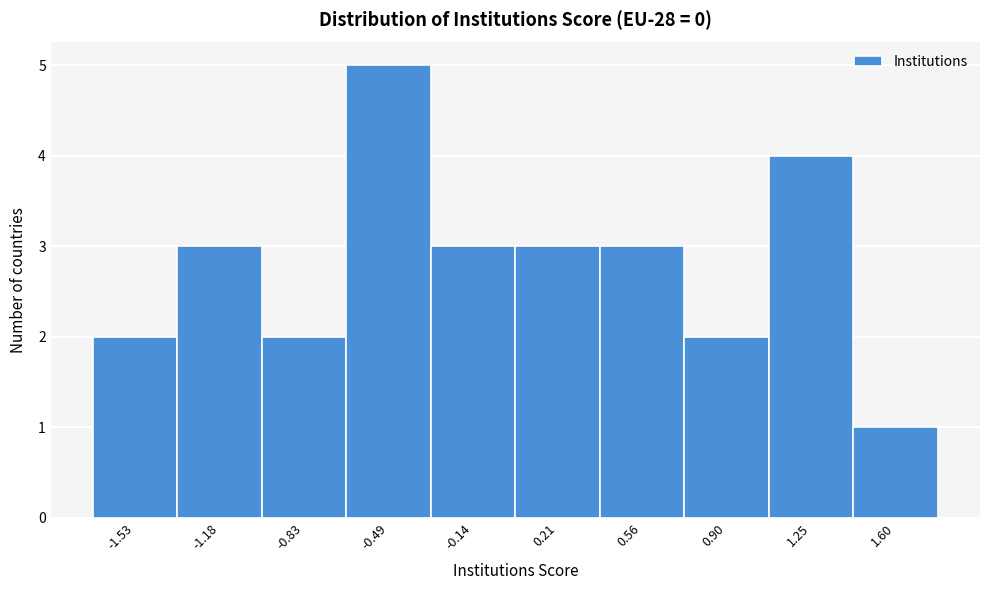

How tall is the bar that spans 0.75 to 1.10 on the x-axis? Neither the bar edges nor the heights are printed on the chart, so give them approximately, as read against the axes.

2